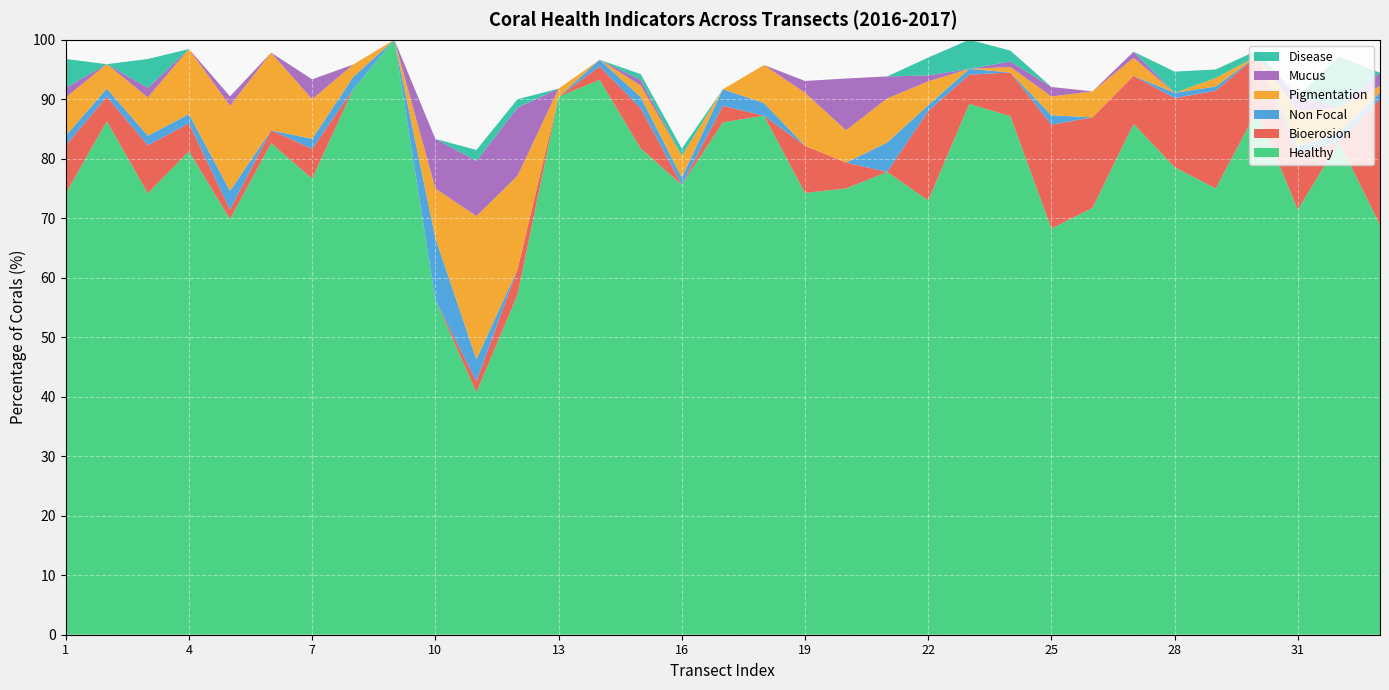

What is the highest value of the Healthy series?

100.0